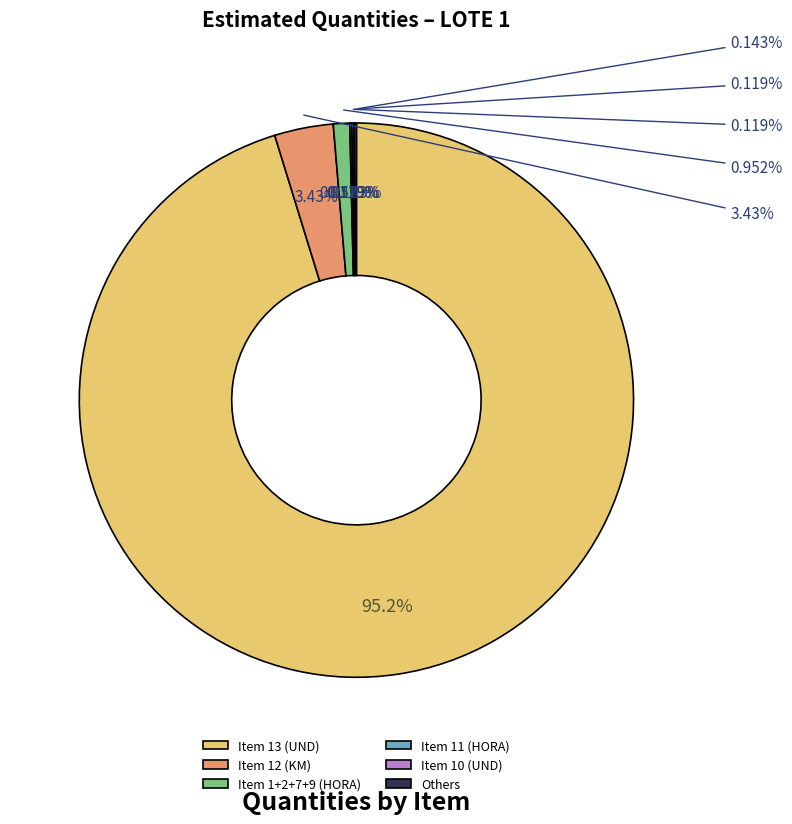

Which category has the biggest portion of the pie?

Item 13 (UND, 200000)